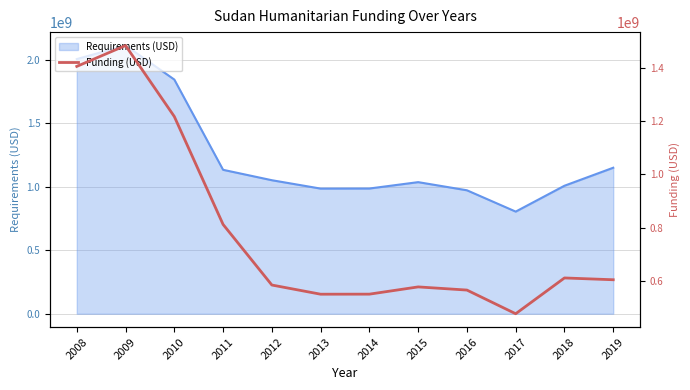

What is the average value?

786980296